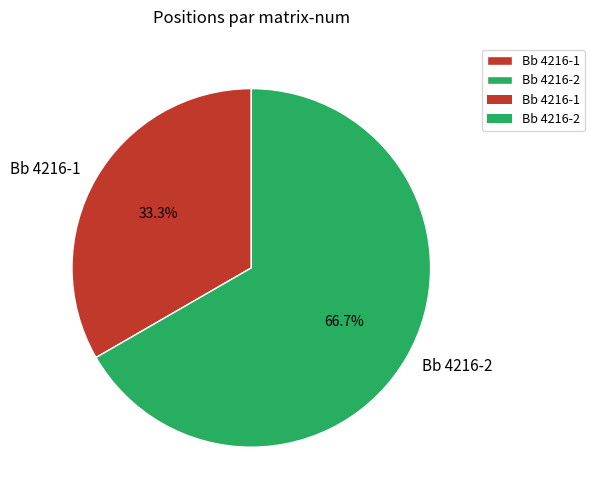

How many slices are in this pie chart?

2